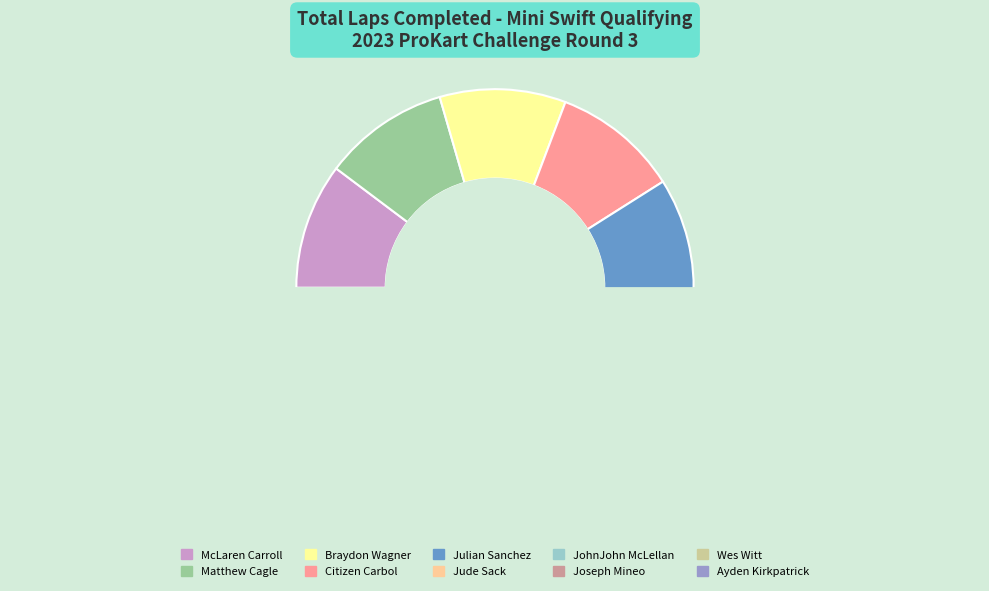

To the nearest percent, what percentage of the pie is Wes Witt?

9%